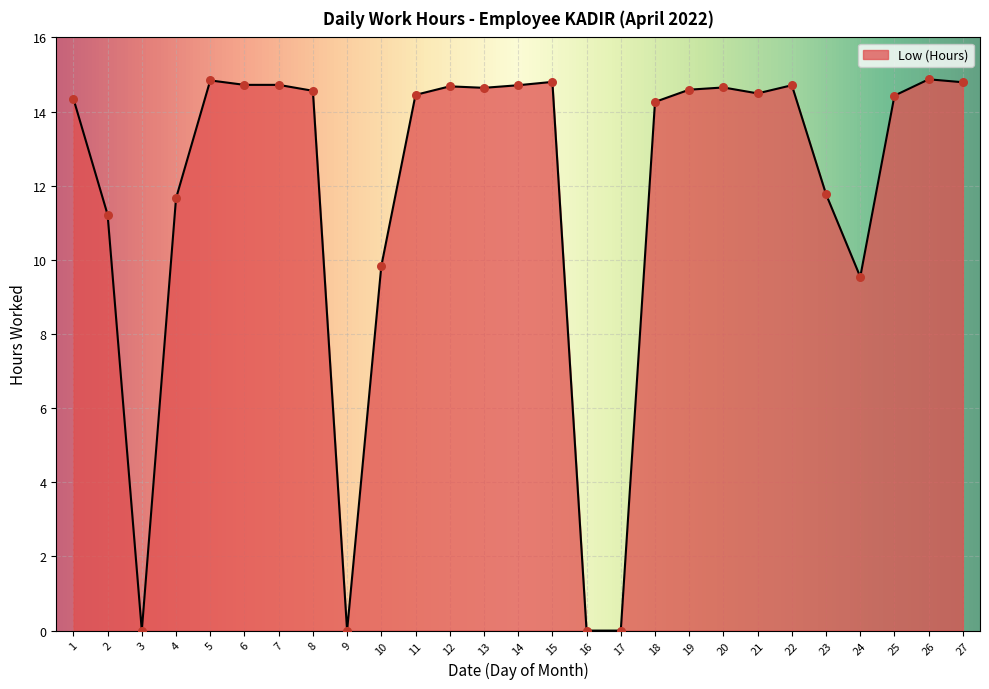

What is the ratio of the value at 15 to the value at 23?

1.3